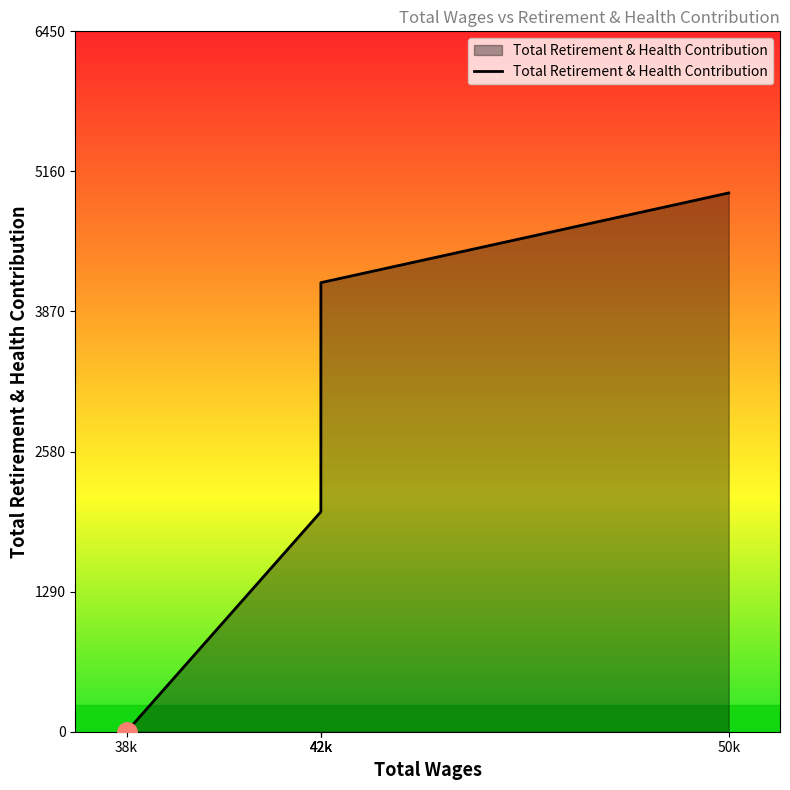

What is the difference between the maximum and minimum values?

4962